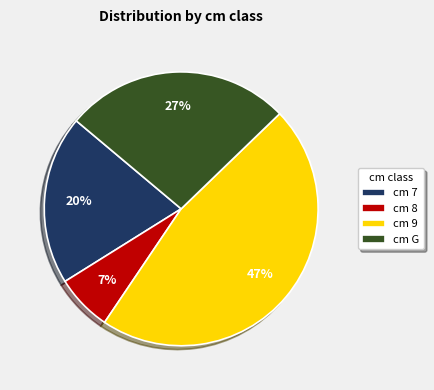

To the nearest percent, what is the difference between the largest and smallest slice percentages?

40%